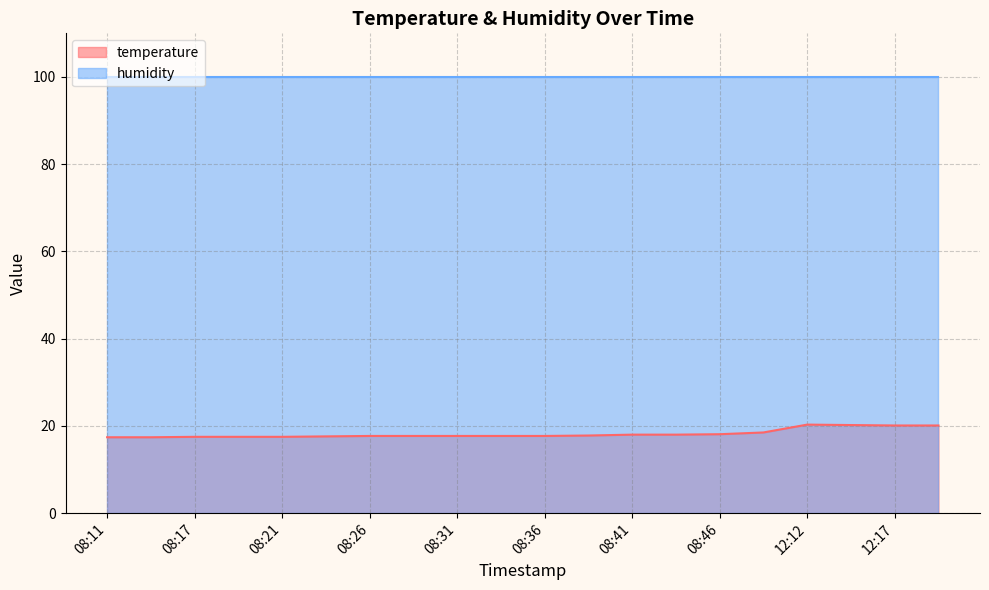

Is it true that the value at 12:20 is 20.1?

True